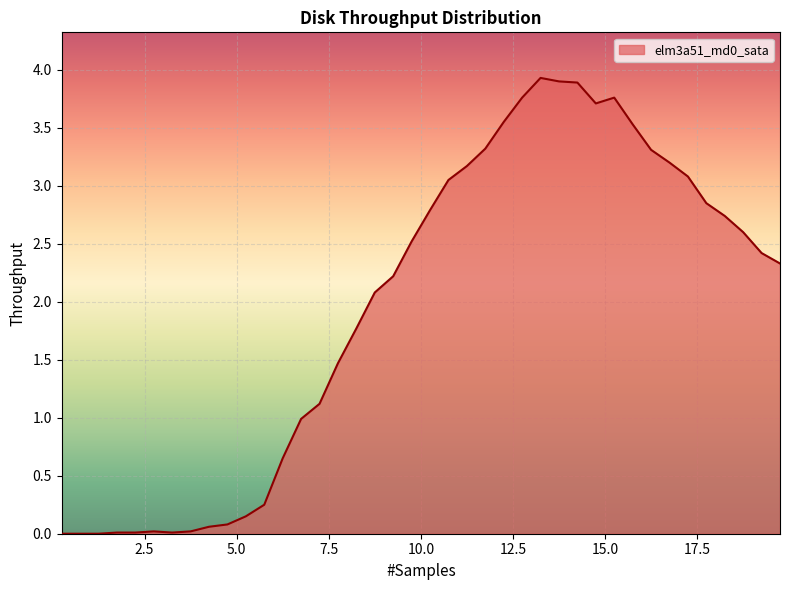

How many lines are shown in the chart?

1